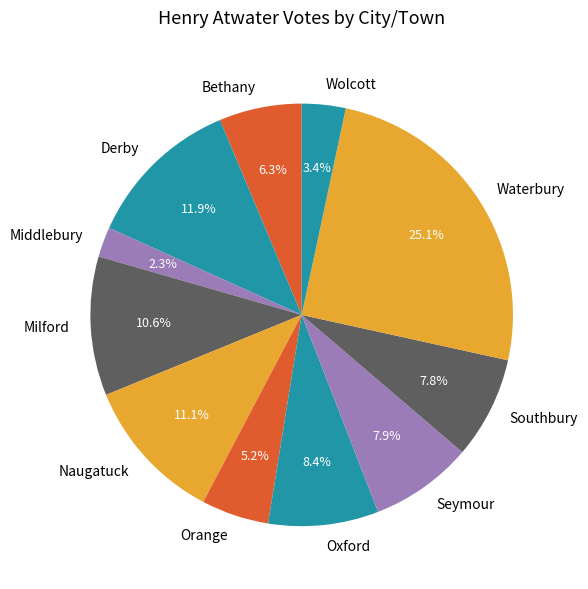

How many slices are in this pie chart?

11